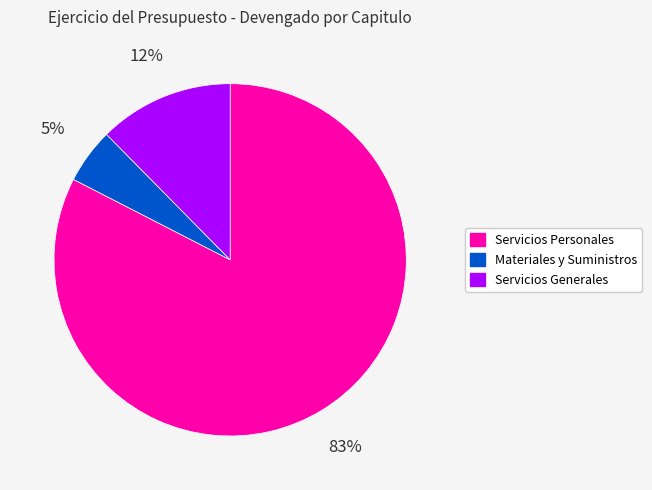

To the nearest percent, what is the combined percentage of Servicios Generales and Servicios Personales?

95%